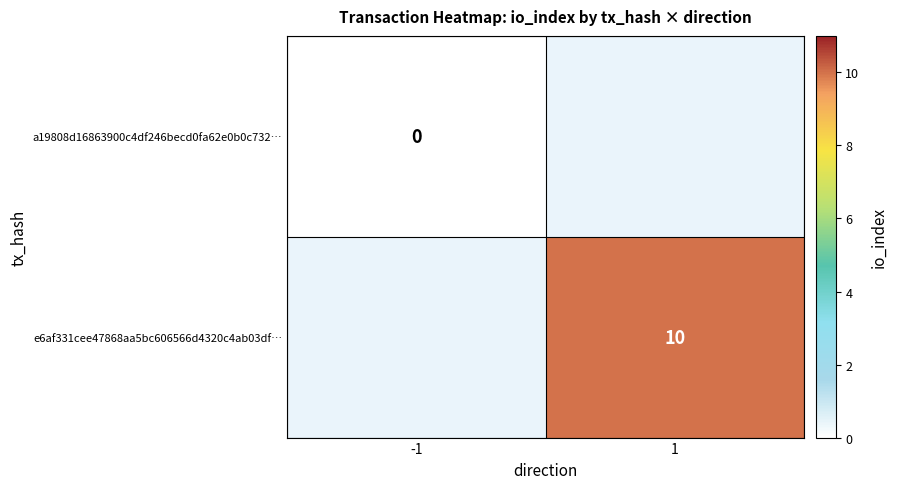

How many data points in a19808d16863900c4df246becd0fa62e0b0c732… are less than 10?

1